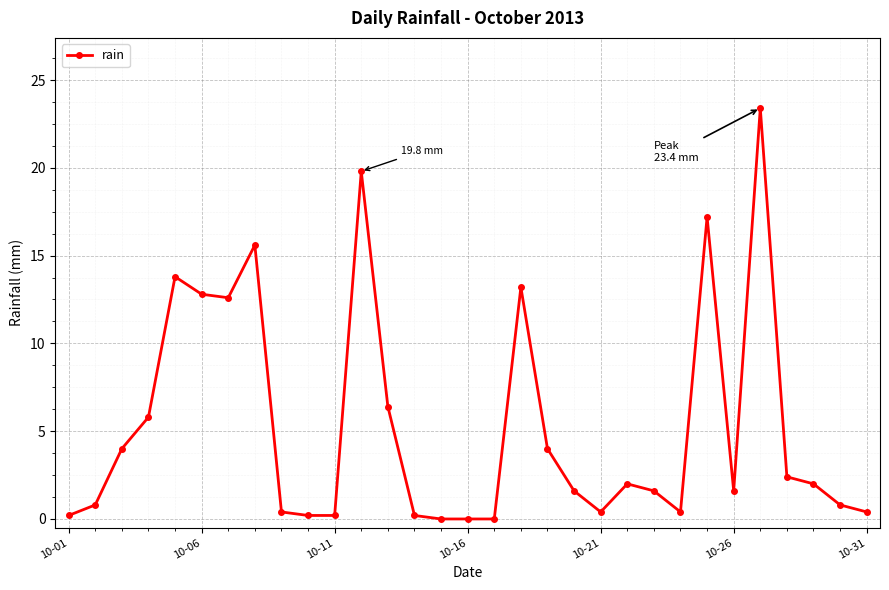

True or false: the data has more than 2 interior local peaks.

True